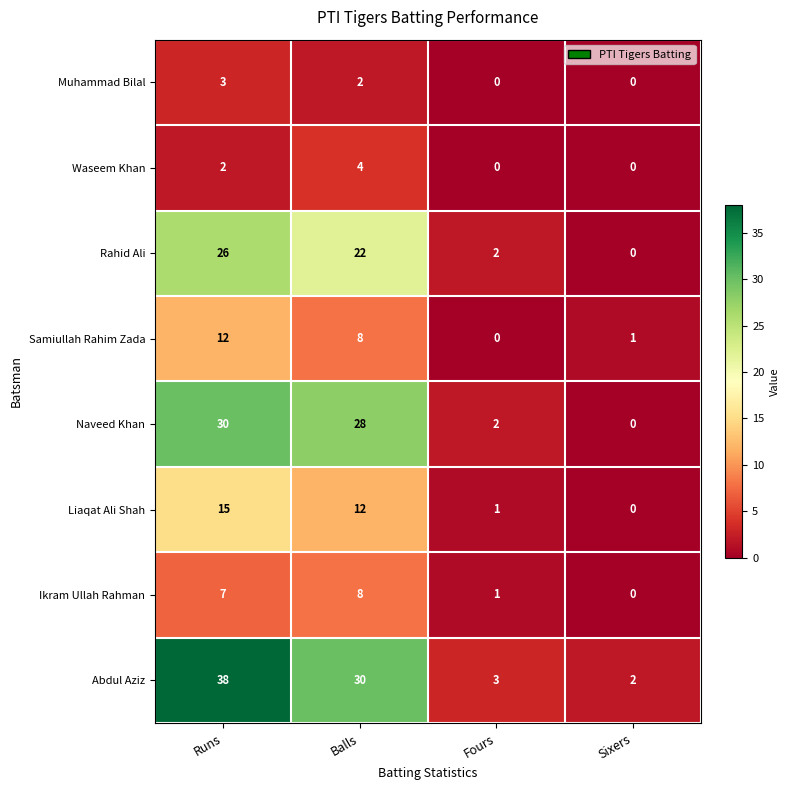

At which category is the sum across all series the highest?

Runs